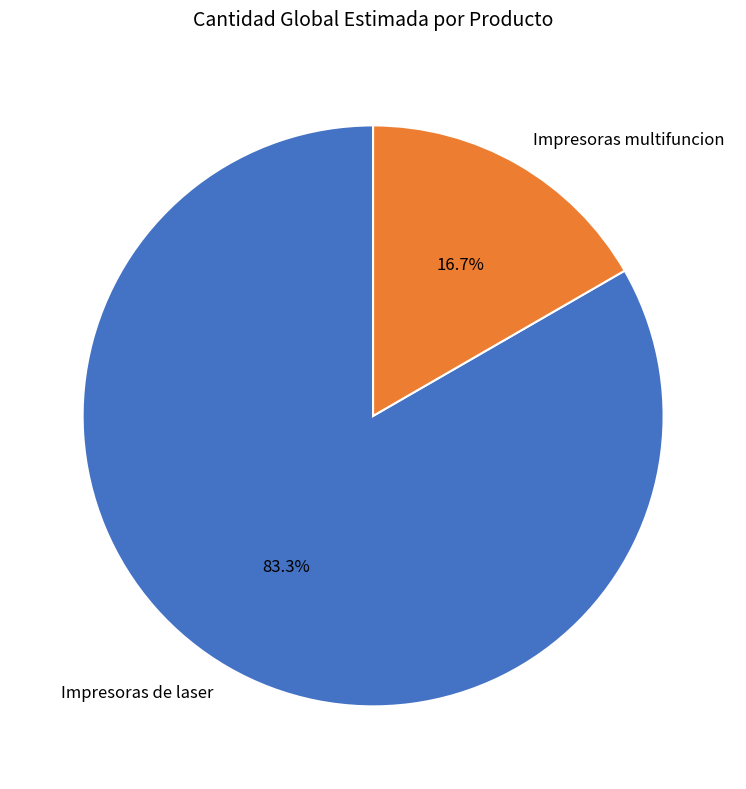

Which category has the smallest portion of the pie?

Impresoras multifuncion